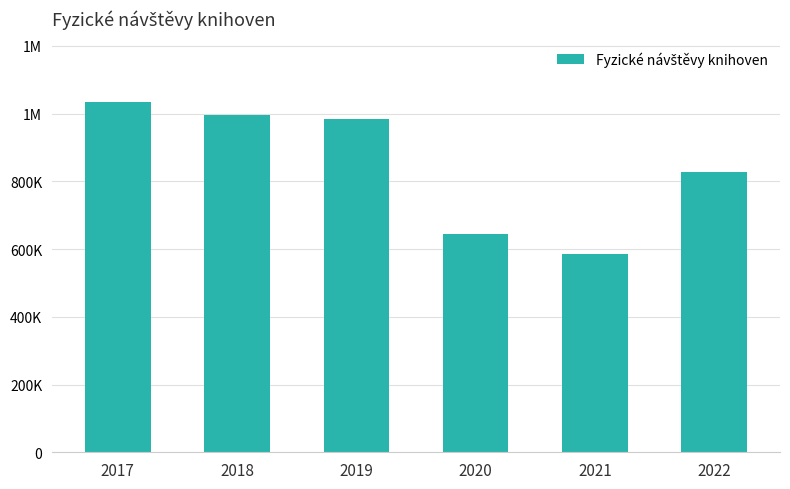

Are the bars horizontal?

No